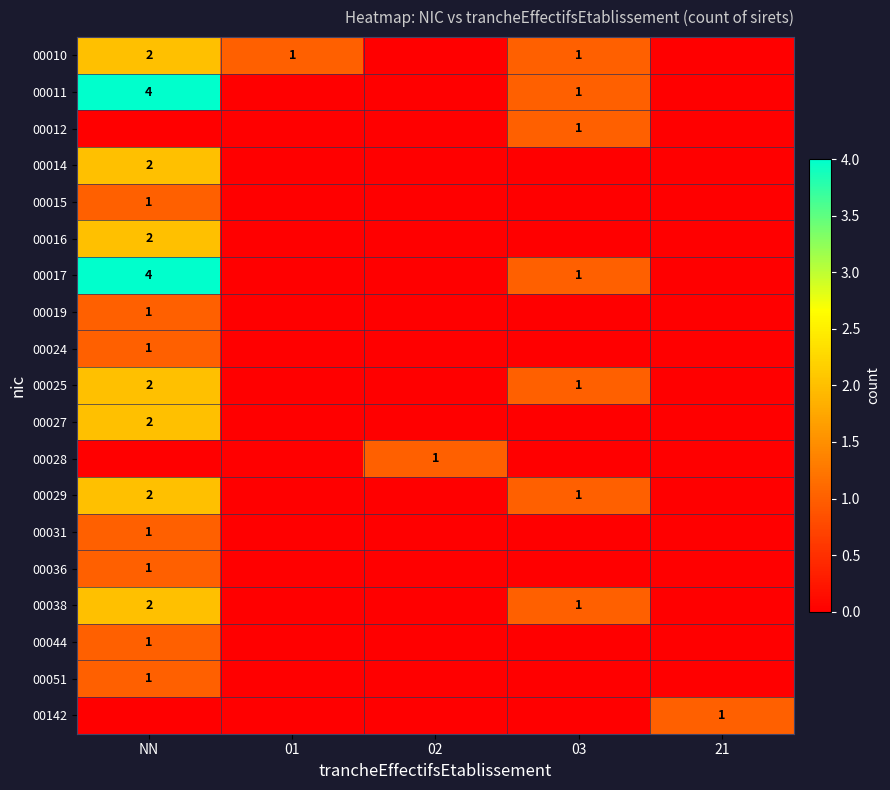

Is it true that 00031 equals 2 at NN?

False